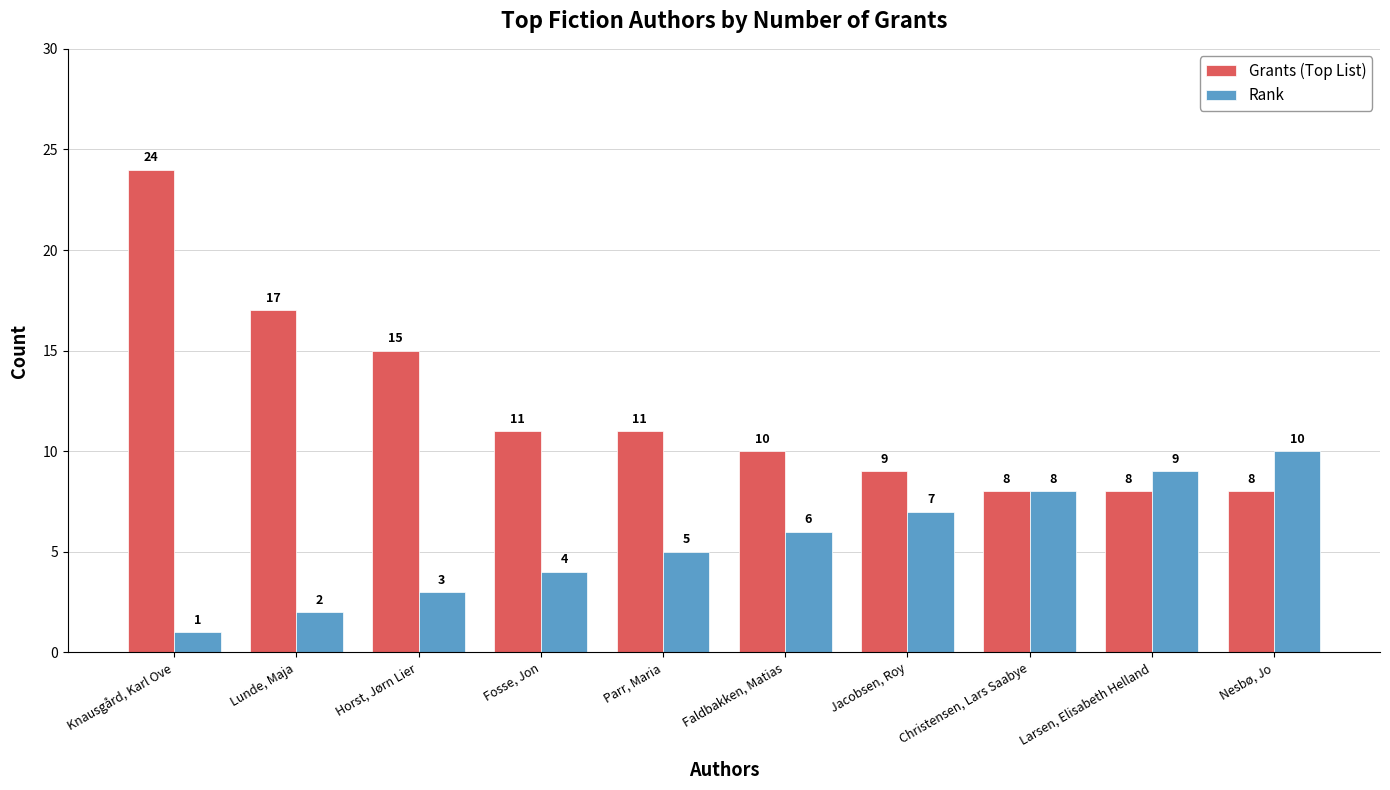

What is the spread (max minus min) of values at Lunde, Maja?

15